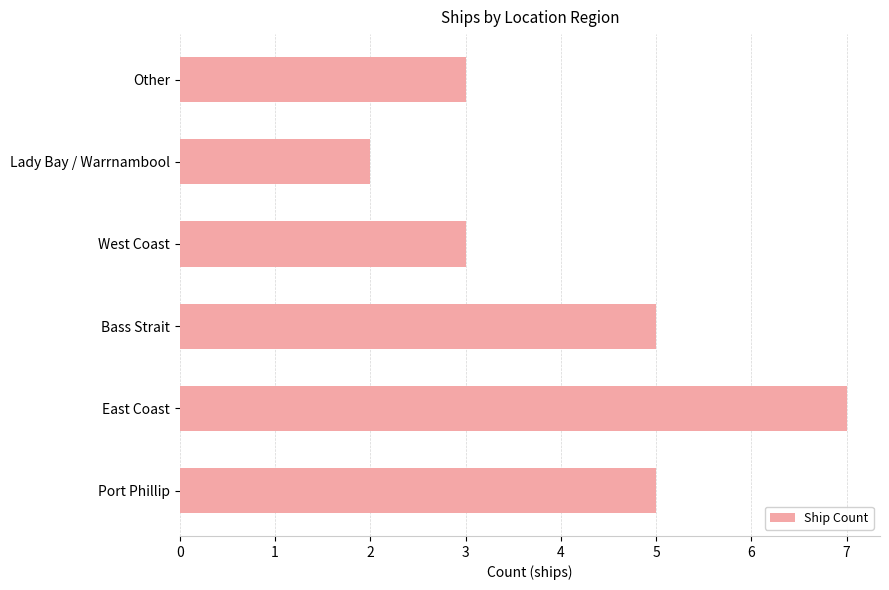

What is the minimum value shown in the chart?

2